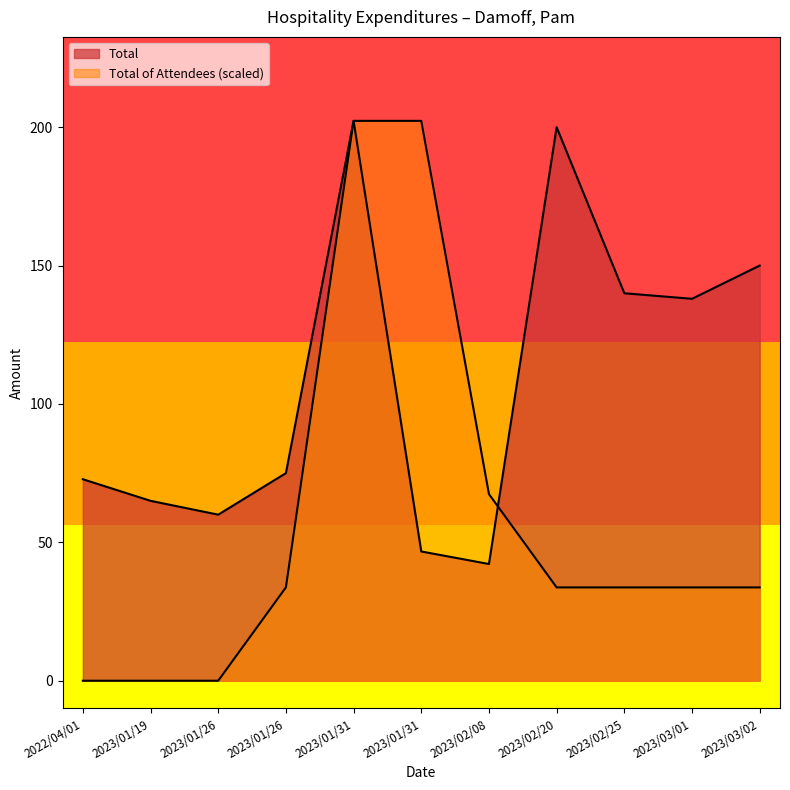

Reading left to right, what are all the values shown in this chart?

Total: 72.8	65.0	60.0	75.0	202.3	46.7	42.2	200.0	140.0	138.0	150.0
Total of Attendees: 0.0	0.0	0.0	33.7	202.3	202.3	67.4	33.7	33.7	33.7	33.7